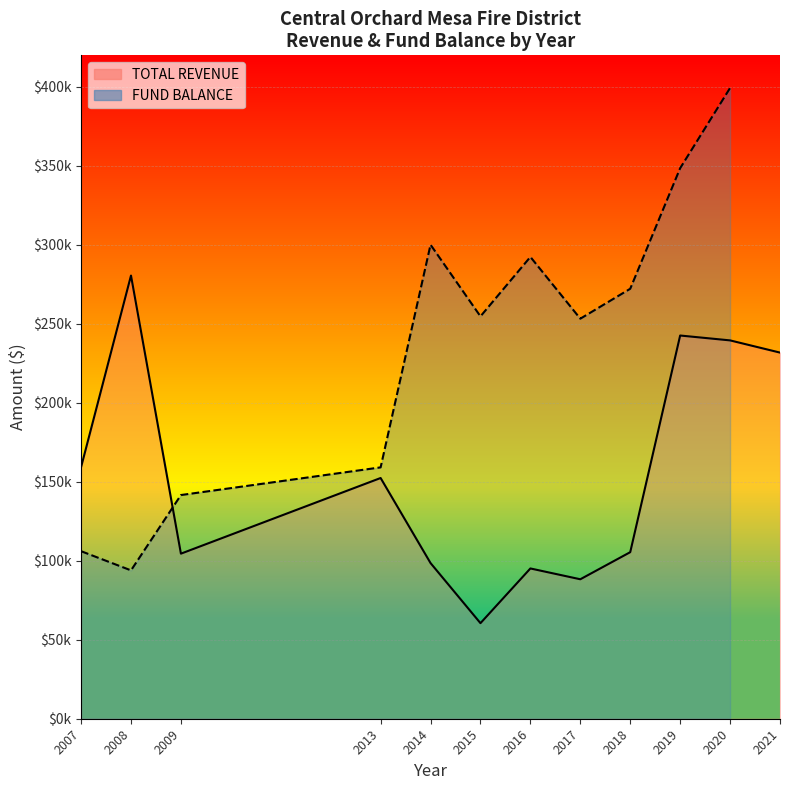

How many interior local valleys (lower than both neighbors) does the data have?

2